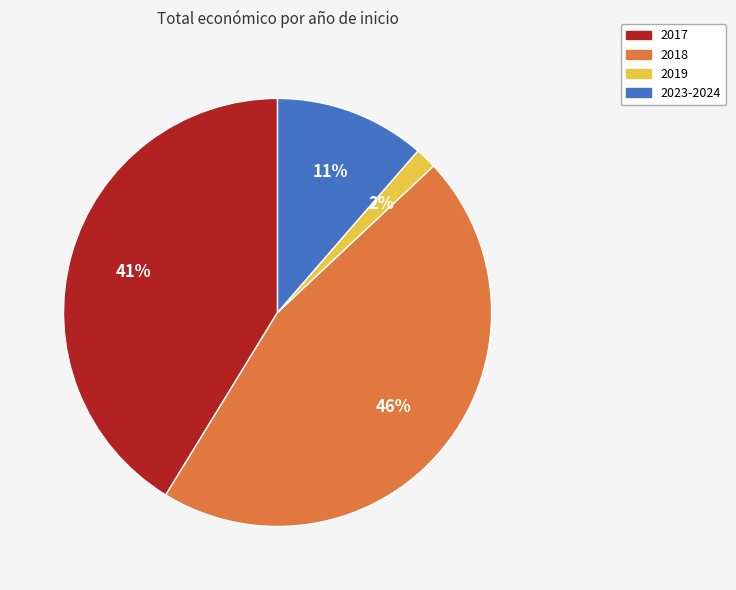

Is there any slice that represents more than half of the pie?

No